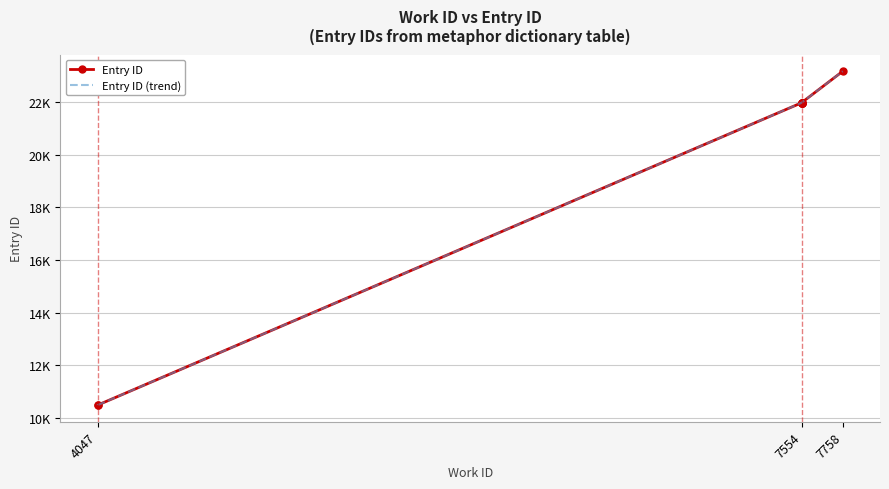

Is the value of Entry ID at 7554 greater than the value of Entry ID (trend) at 7554?

No